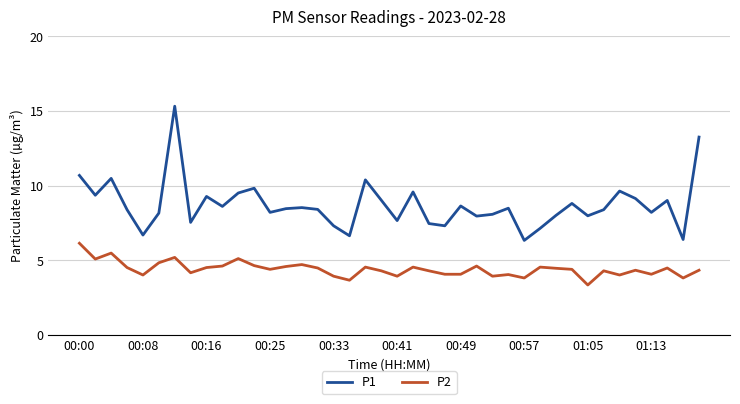

Rank the series by their maximum value, from highest to lowest.

P1, P2